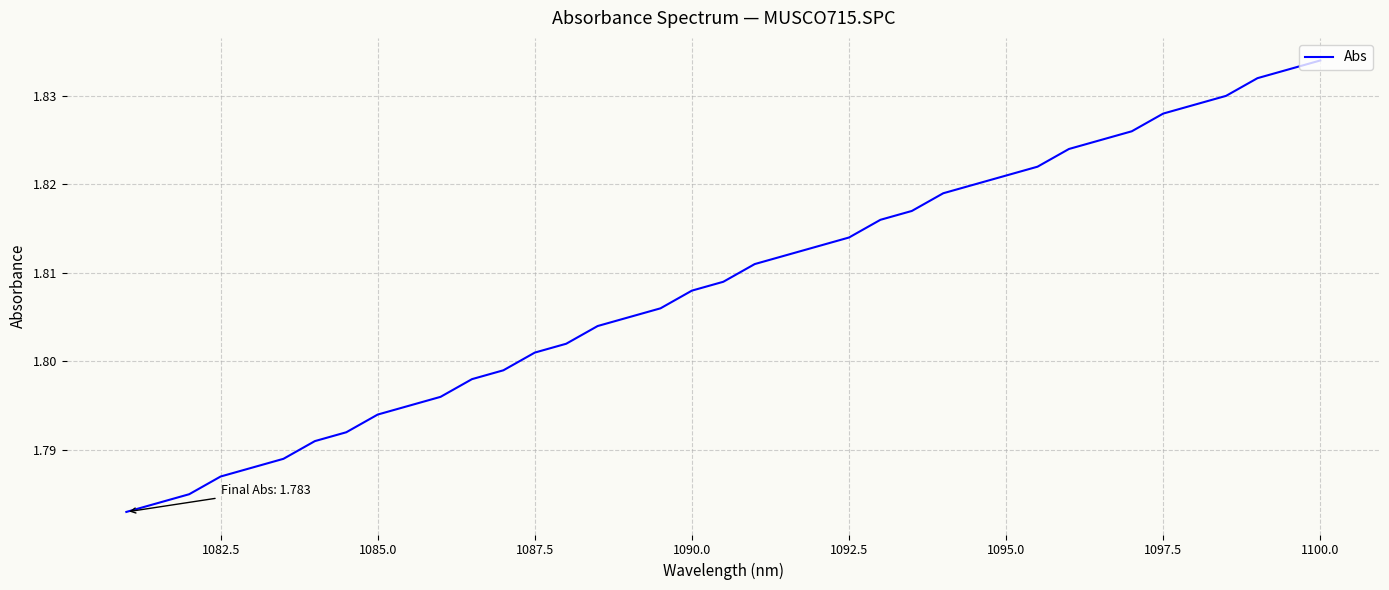

How many lines are shown in the chart?

1